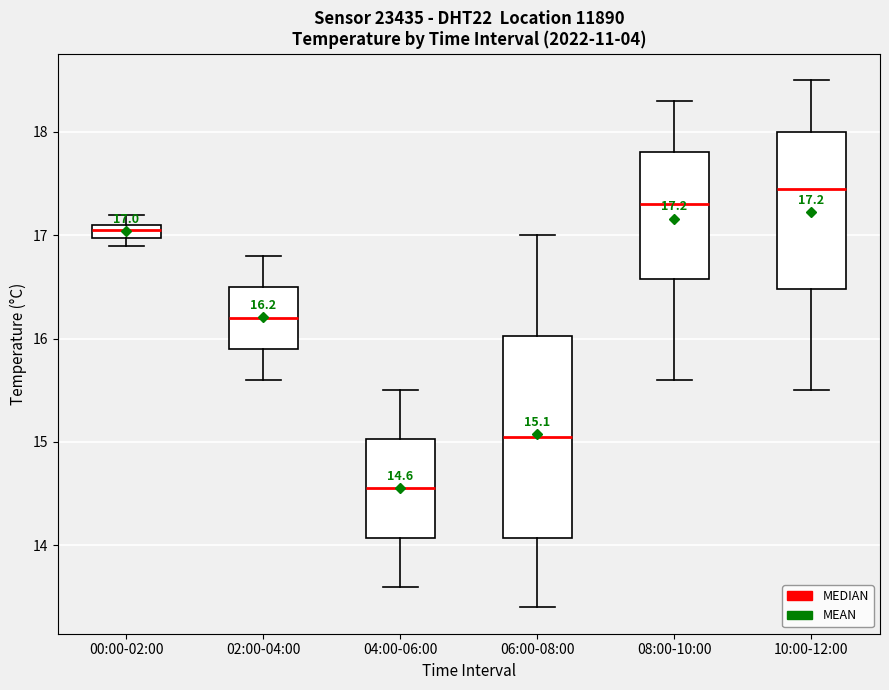

Which box's median line is the highest?

10:00-12:00